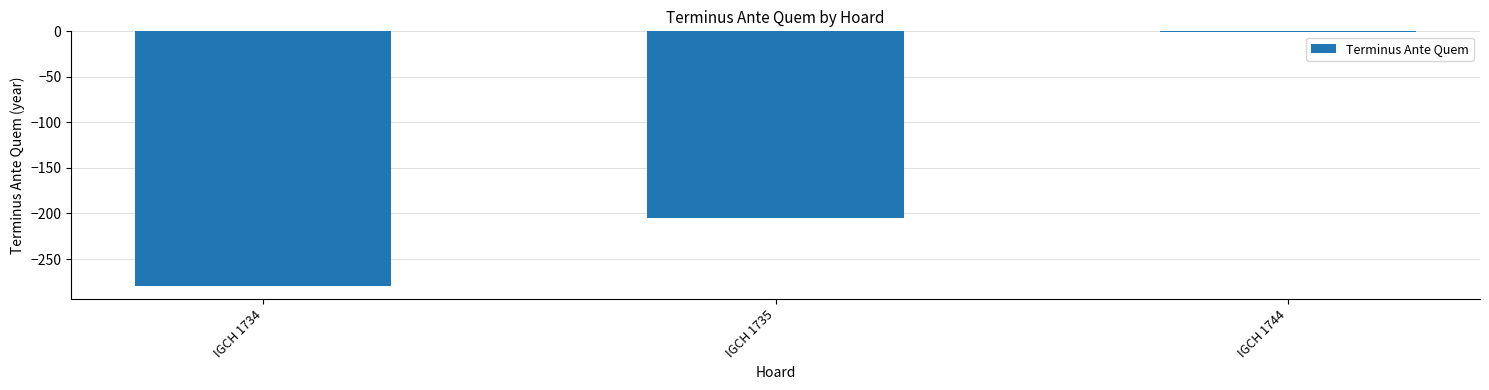

What is the difference between the maximum and minimum values?

279